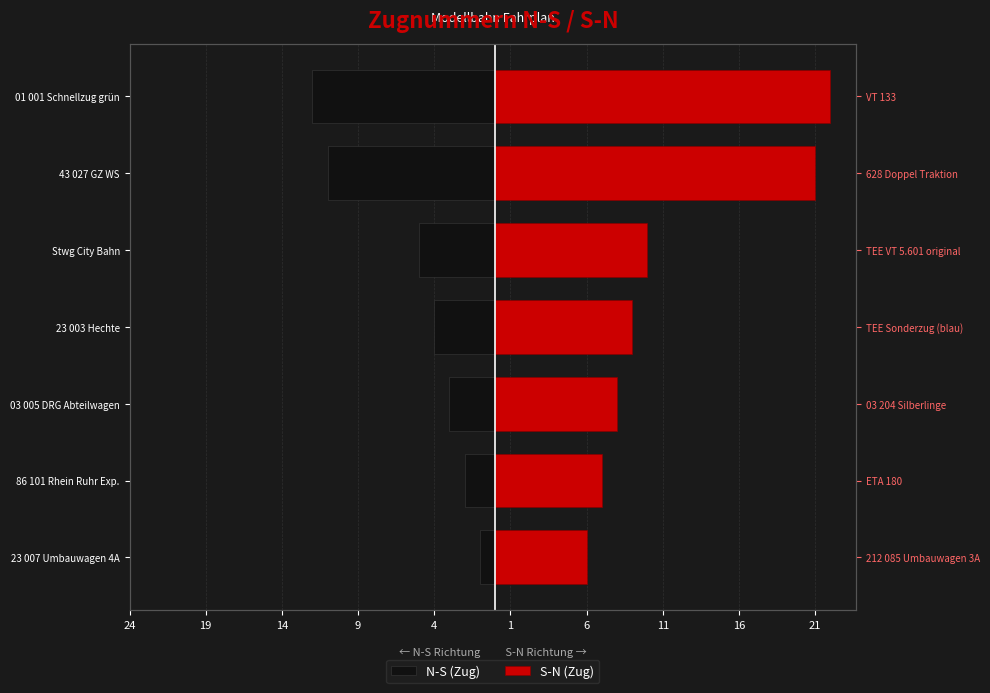

How many distinct data groups are displayed?

2